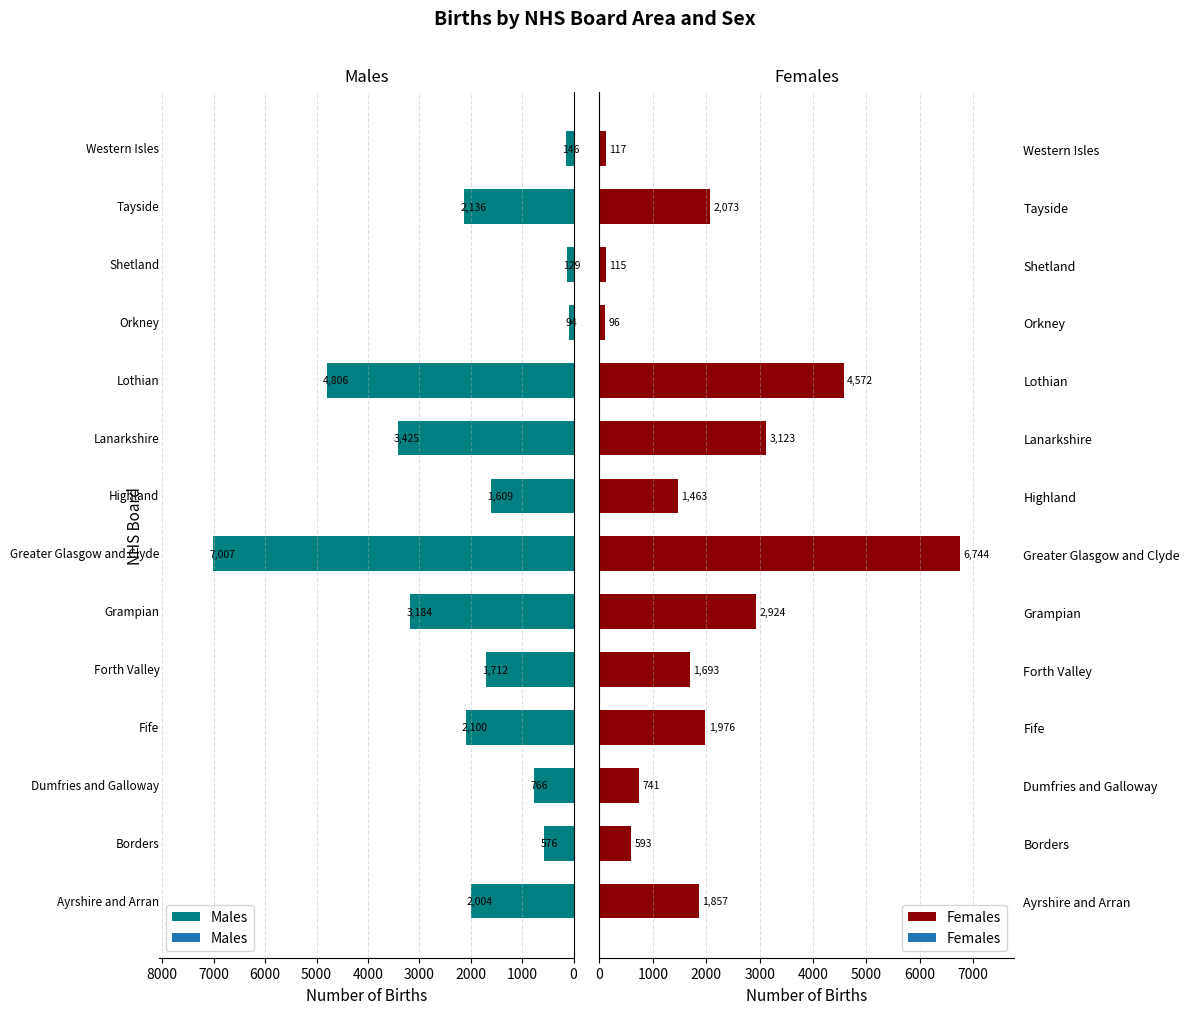

How many distinct data groups are displayed?

2